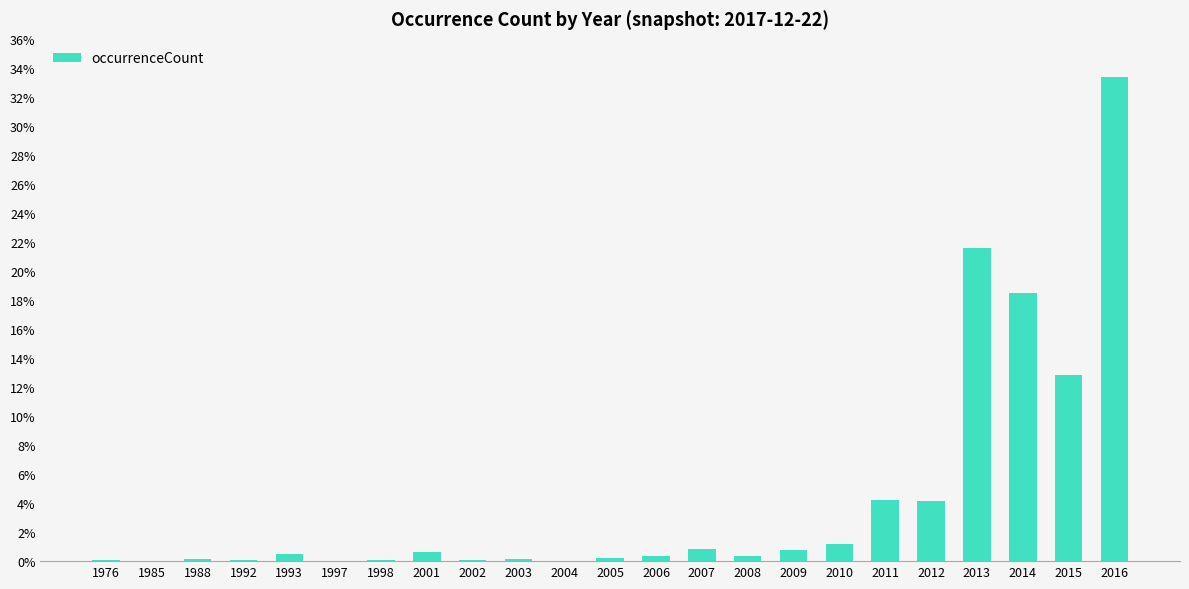

Reading right to left, list all the values displayed in this chart.

2016=0.3	2015=0.1	2014=0.2	2013=0.2	2012=0.0	2011=0.0	2010=0.0	2009=0.0	2008=0.0	2007=0.0	2006=0.0	2005=0.0	2004=0.0	2003=0.0	2002=0.0	2001=0.0	1998=0.0	1997=0.0	1993=0.0	1992=0.0	1988=0.0	1985=0.0	1976=0.0